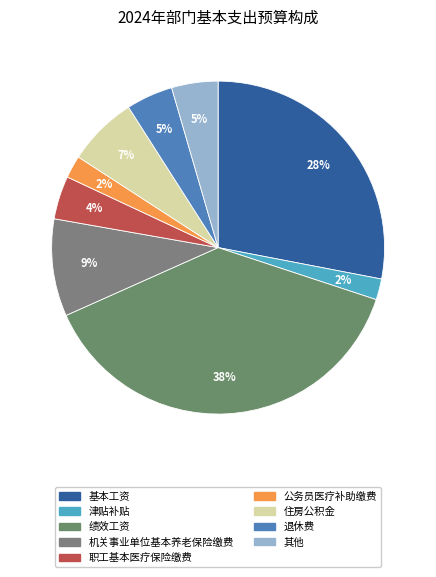

Does any single category account for the majority?

No